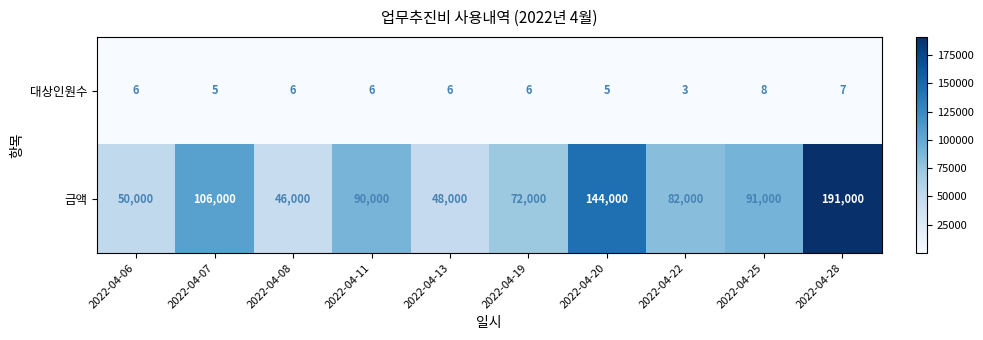

What is the average value of the 대상인원수 series?

6